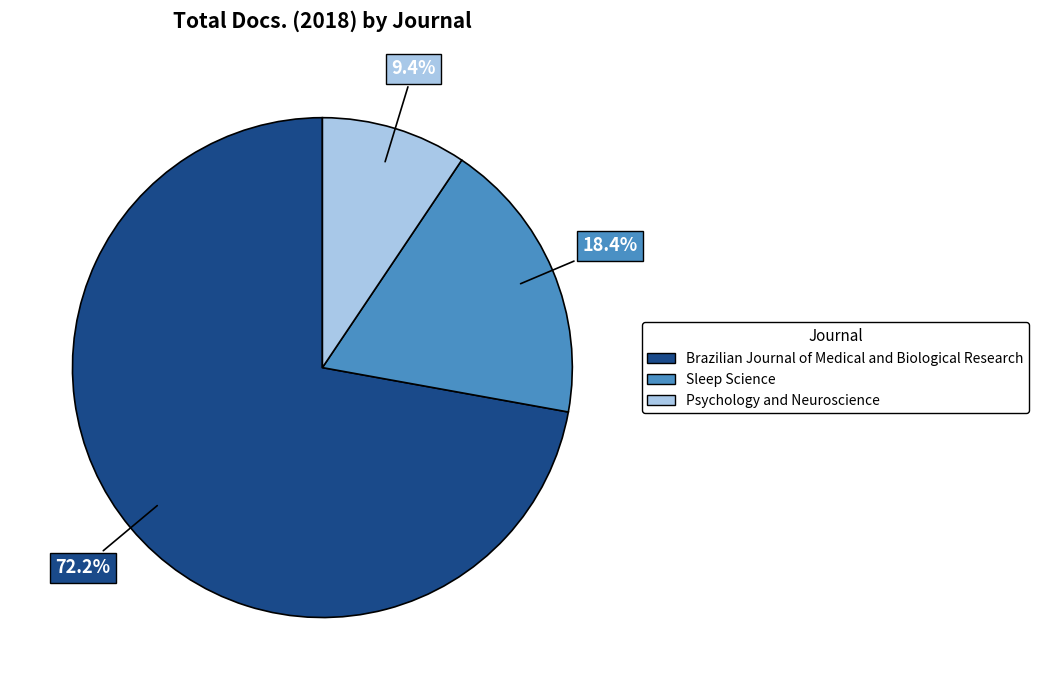

Which slice is the largest?

Brazilian Journal of Medical and Biological Research